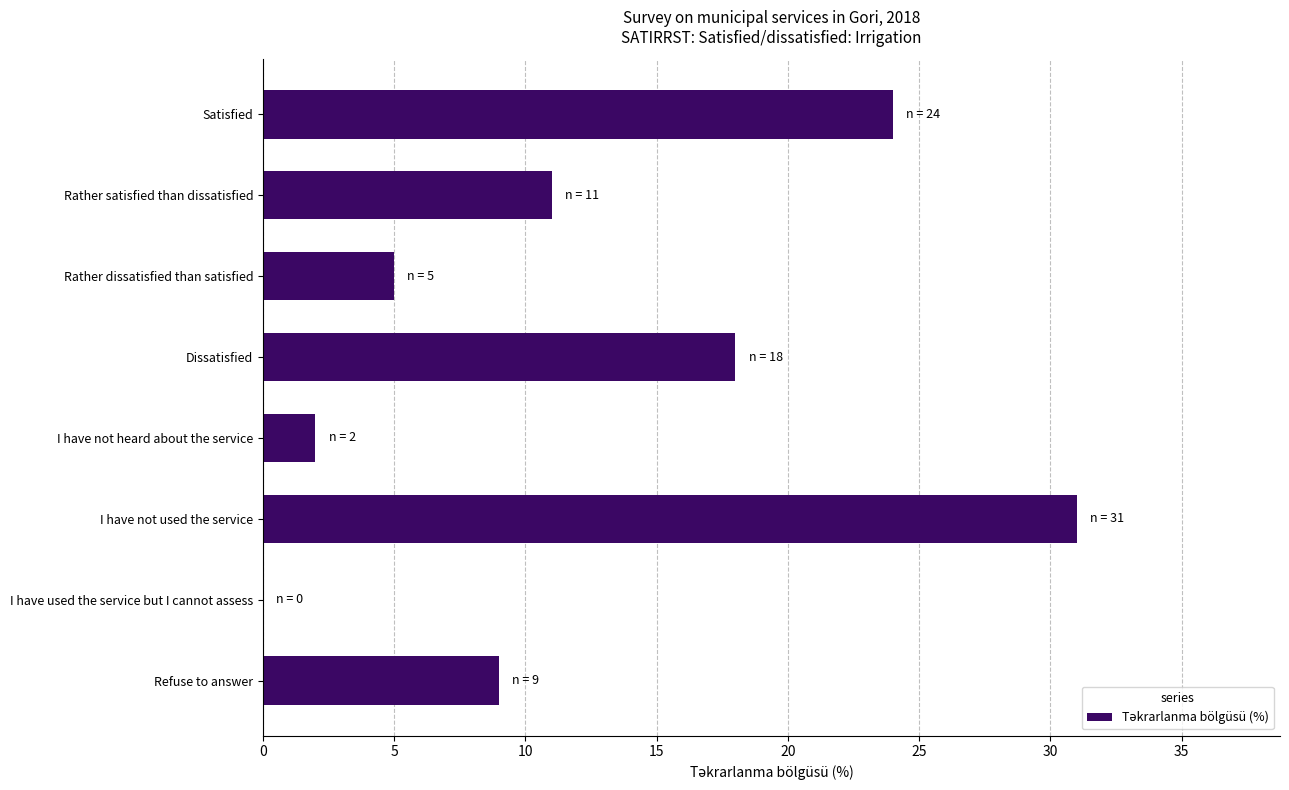

Reading bottom to top, what are all the values shown in this chart?

Refuse to answer=9	I have used the service but I cannot assess=0	I have not used the service=31	I have not heard about the service=2	Dissatisfied=18	Rather dissatisfied than satisfied=5	Rather satisfied than dissatisfied=11	Satisfied=24